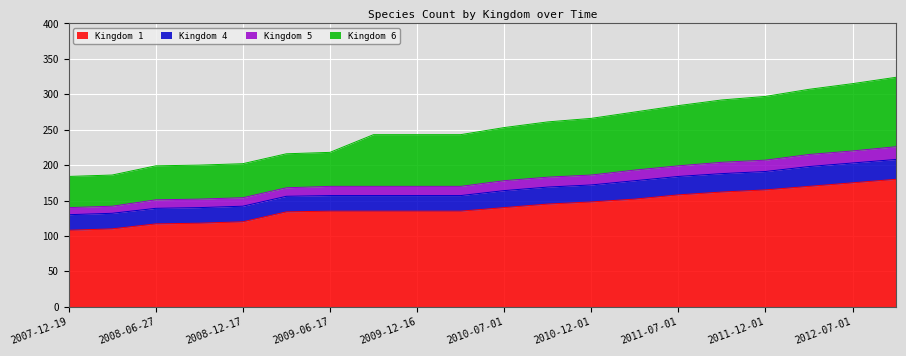

True or false: Kingdom 1 has a value of 135 at 2009-06-17.

True